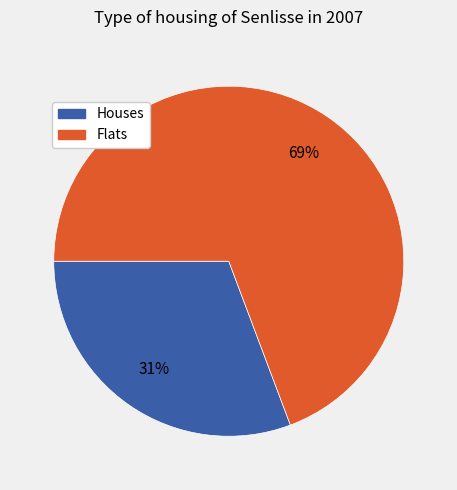

To the nearest percent, what is the average slice percentage?

50%